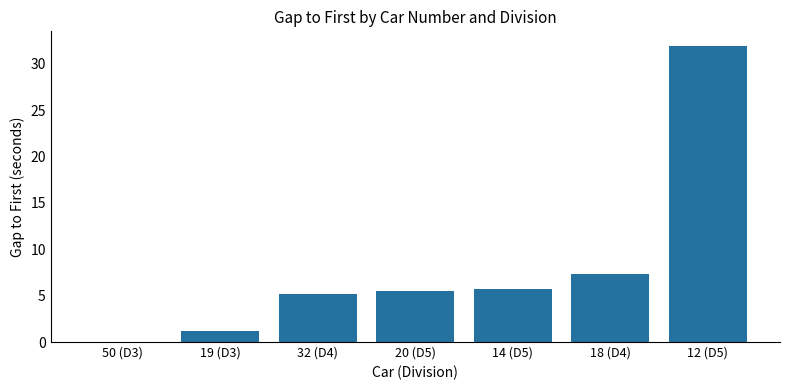

What is the greatest value displayed?

31.9